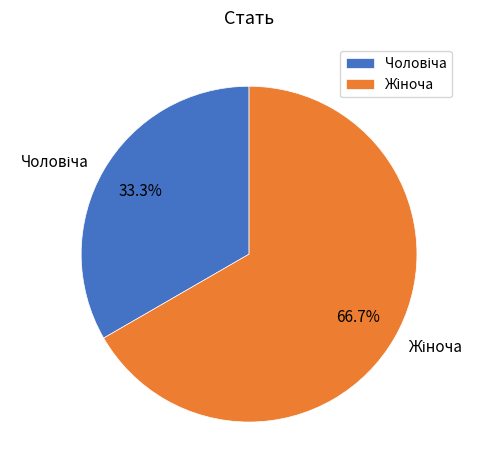

Does any single category account for the majority?

Yes